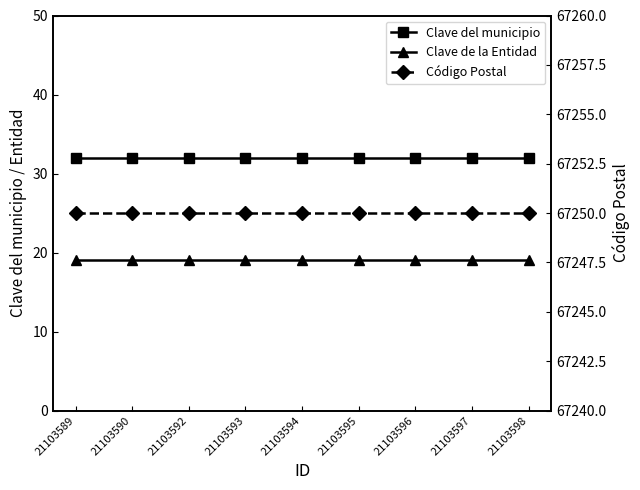

What is the value of the Clave del municipio point at the 8th from the left?

32